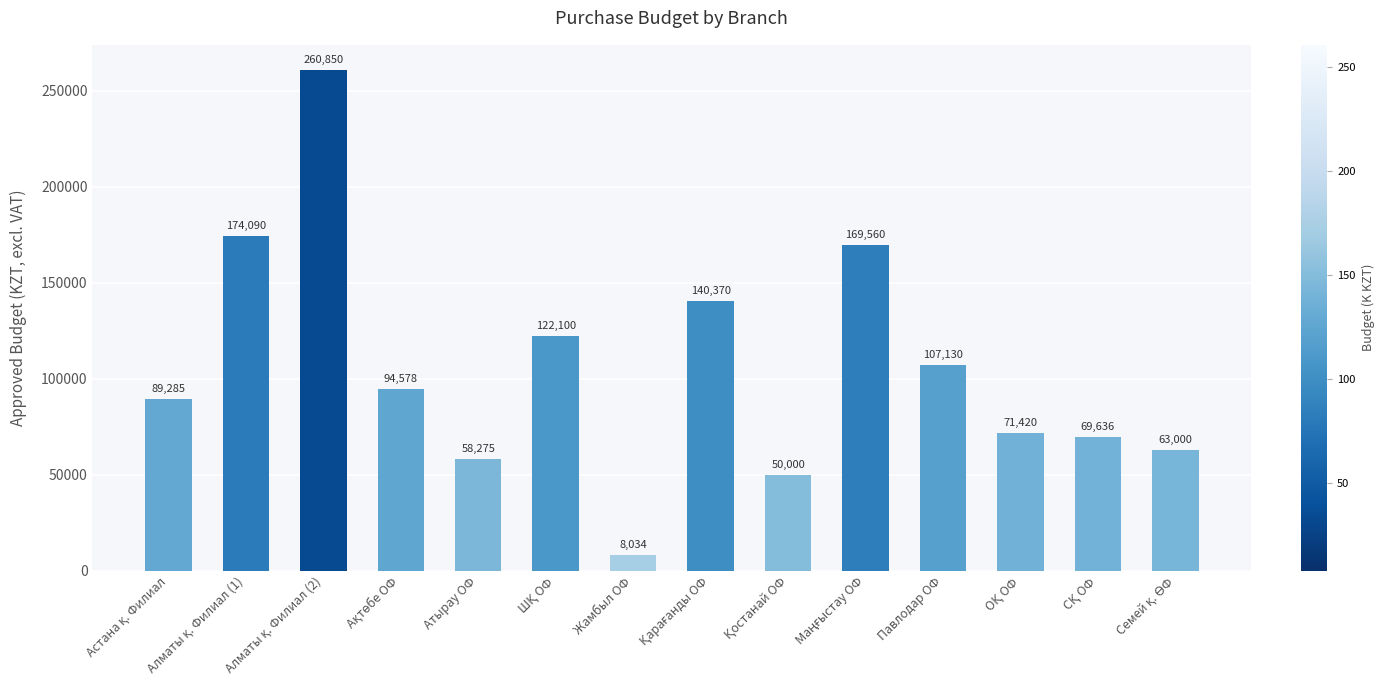

What is the value of the 4th bar from the left?

94578.0